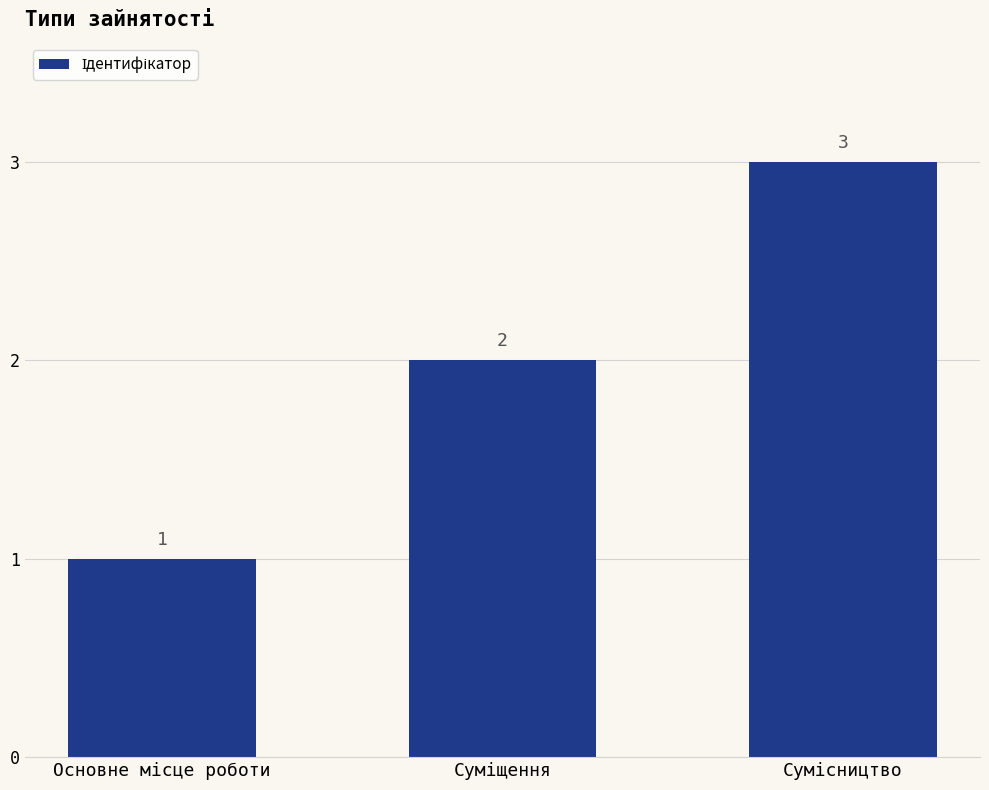

Reading left to right, extract all data points from this chart.

1	2	3